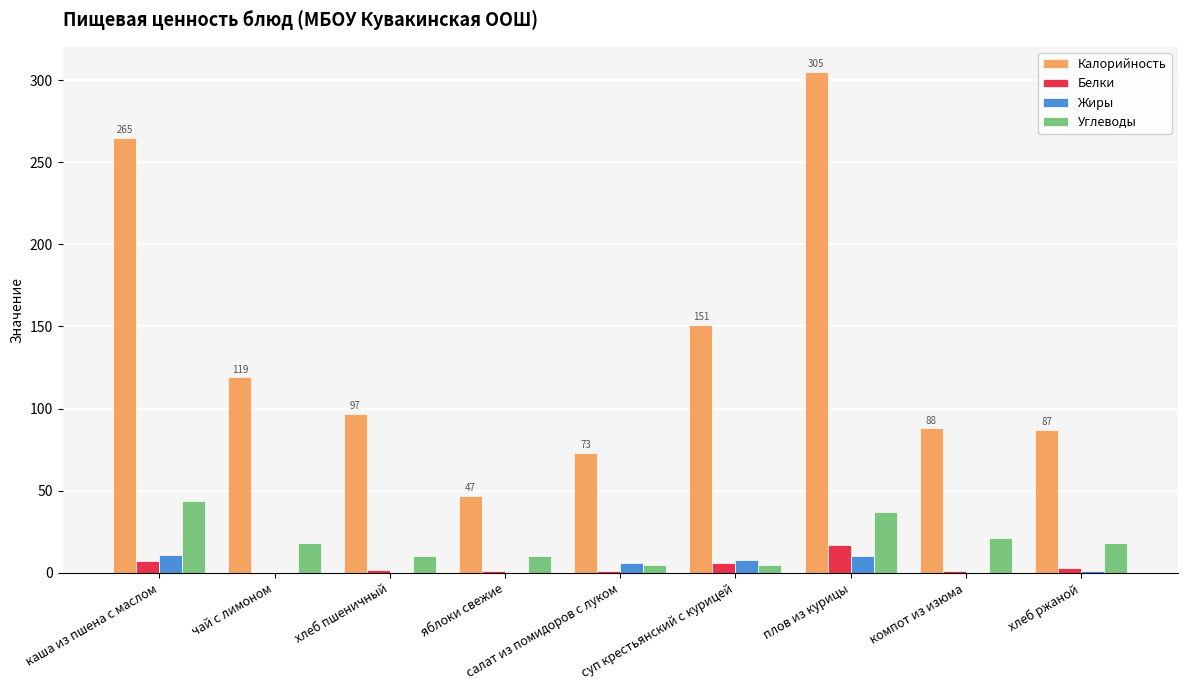

Which series has the largest total across all categories?

Калорийность